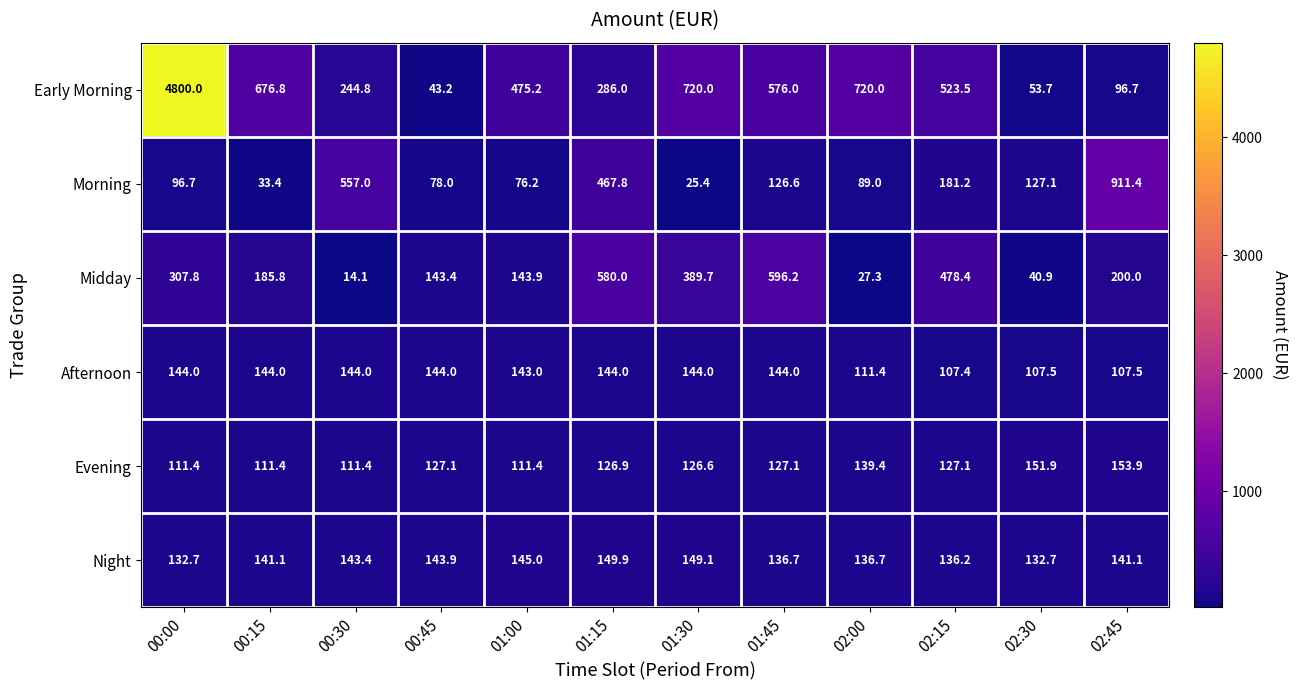

What is the sum of the Early Morning values at 02:30 and 02:45?

150.4